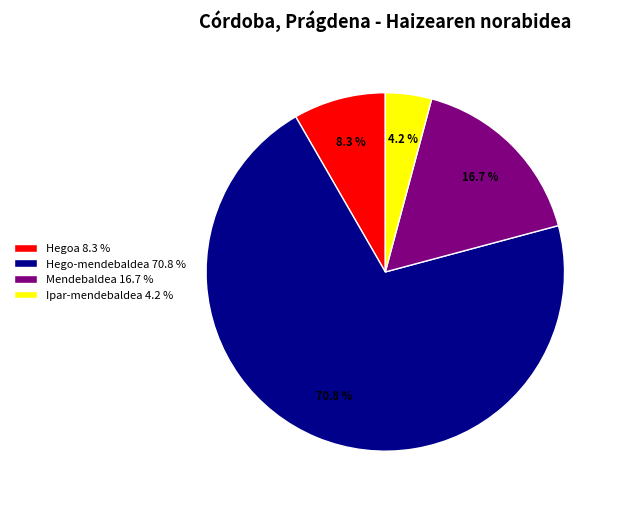

Does any single category account for the majority?

Yes